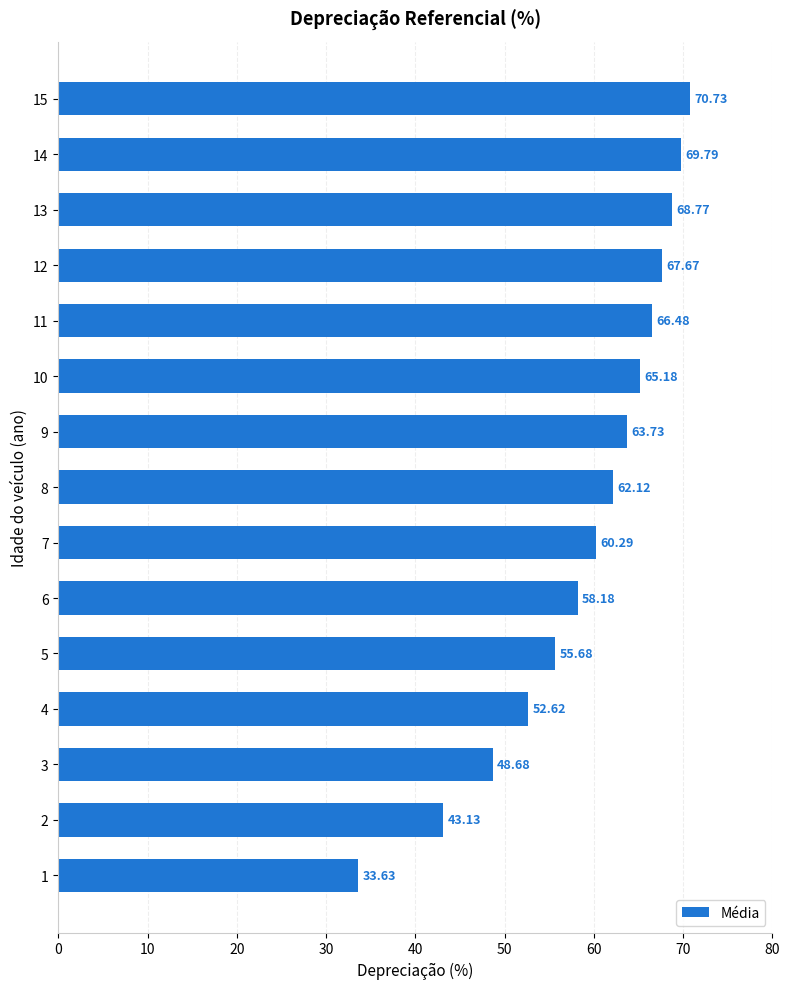

Between 15 and 10, which is larger?

15